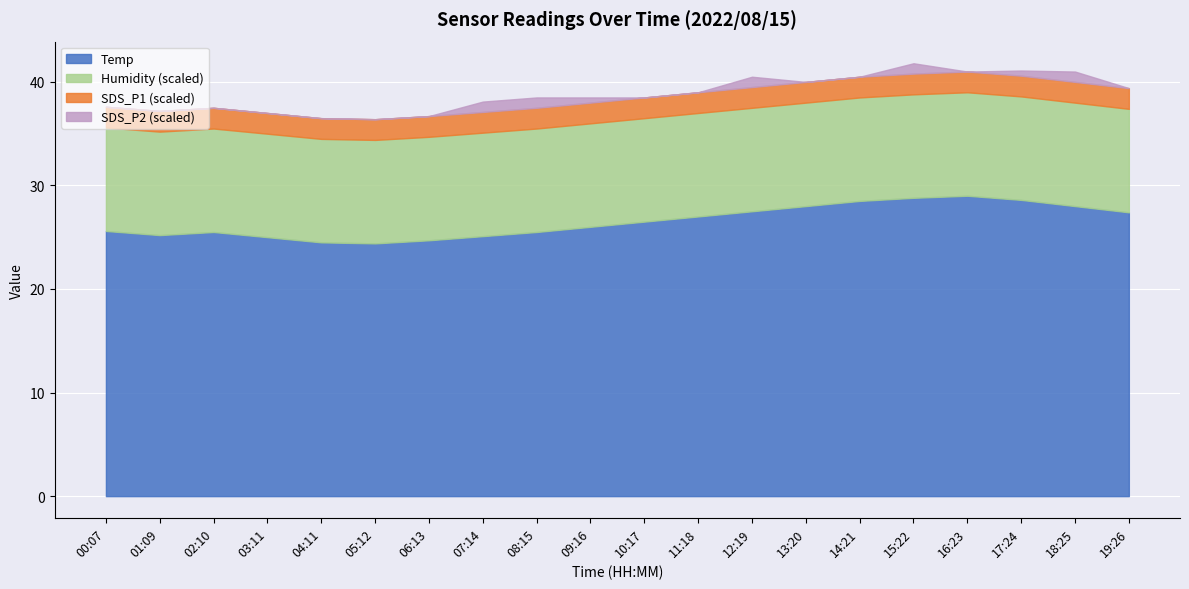

What is the label of the 15th point from the right?

05:12